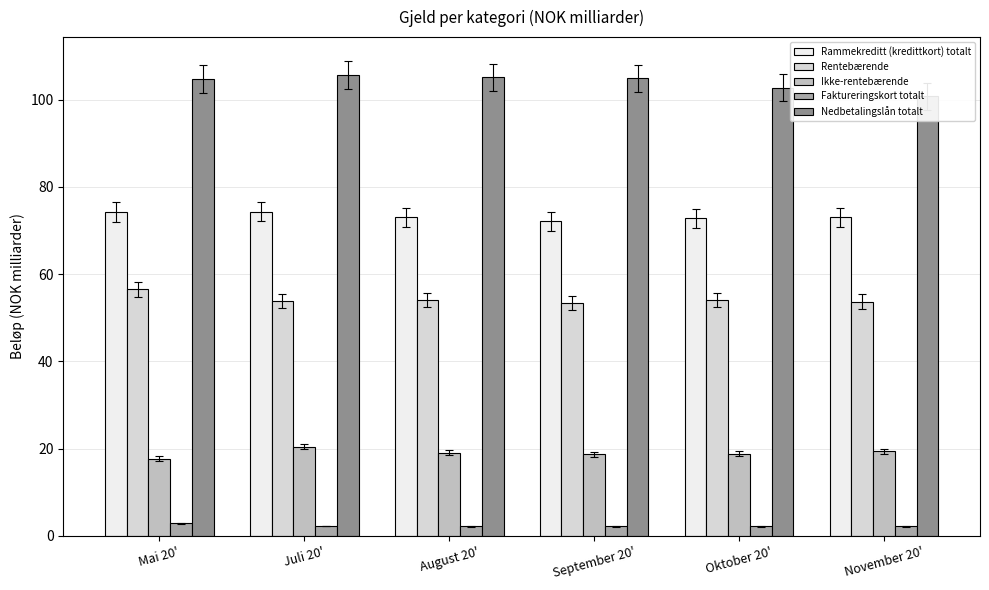

Is it true that Faktureringskort totalt equals 2.2 at November 20'?

True